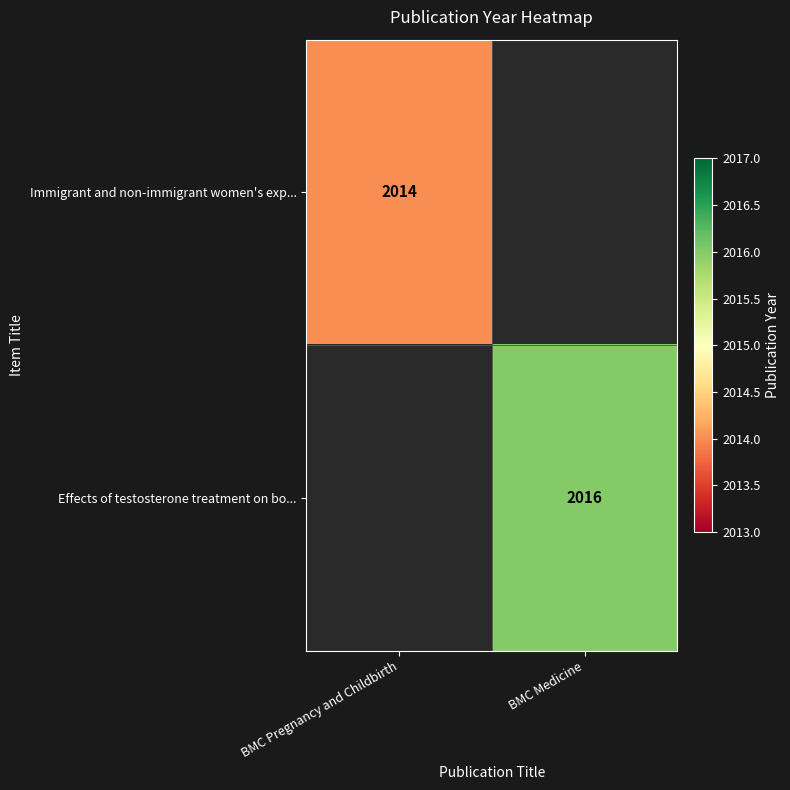

Is the value of Effects of testosterone treatment on bo... at BMC Medicine greater than the value of Immigrant and non-immigrant women's exp... at BMC Pregnancy and Childbirth?

Yes